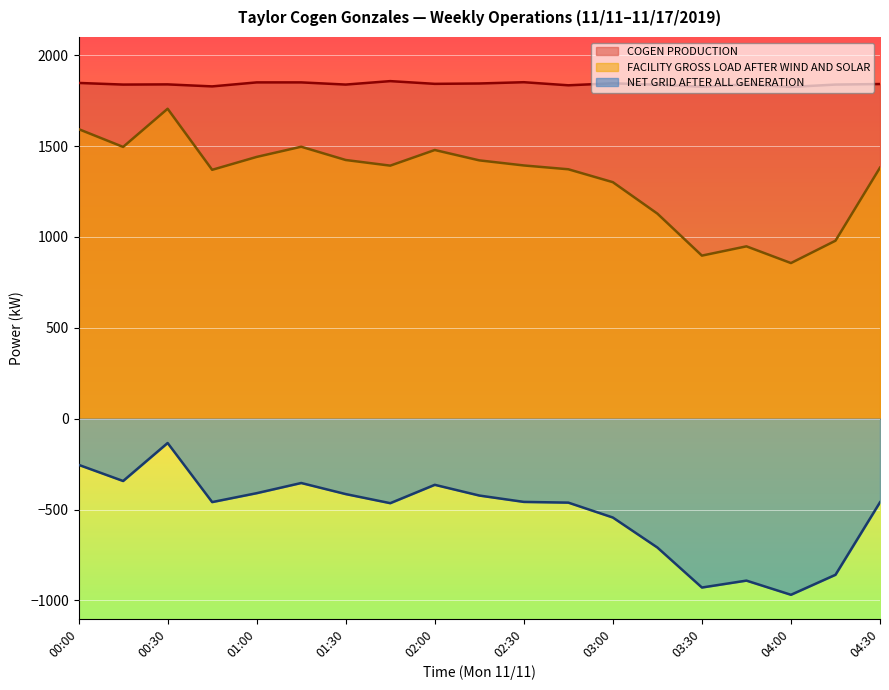

What is the difference between the second highest and second lowest values in the FACILITY GROSS LOAD AFTER WIND AND SOLAR series?

696